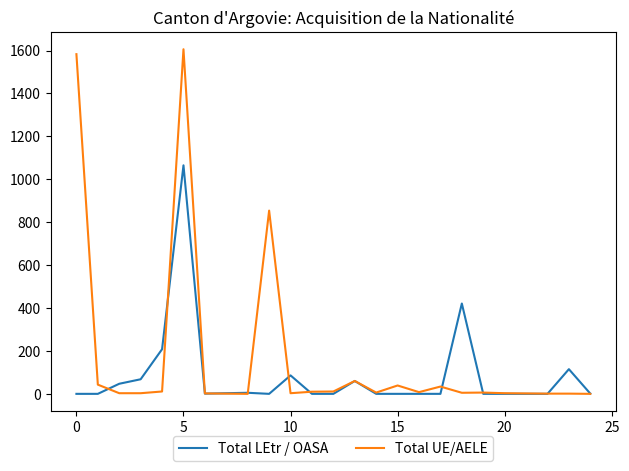

How many values in the Total UE/AELE series are below 6?

12